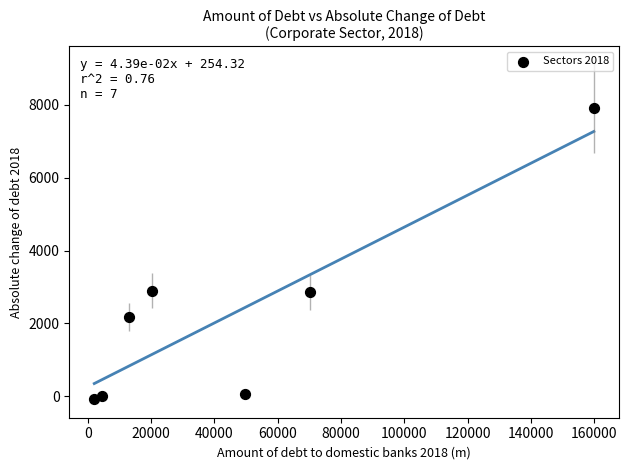

What is the average X value?

45670.3